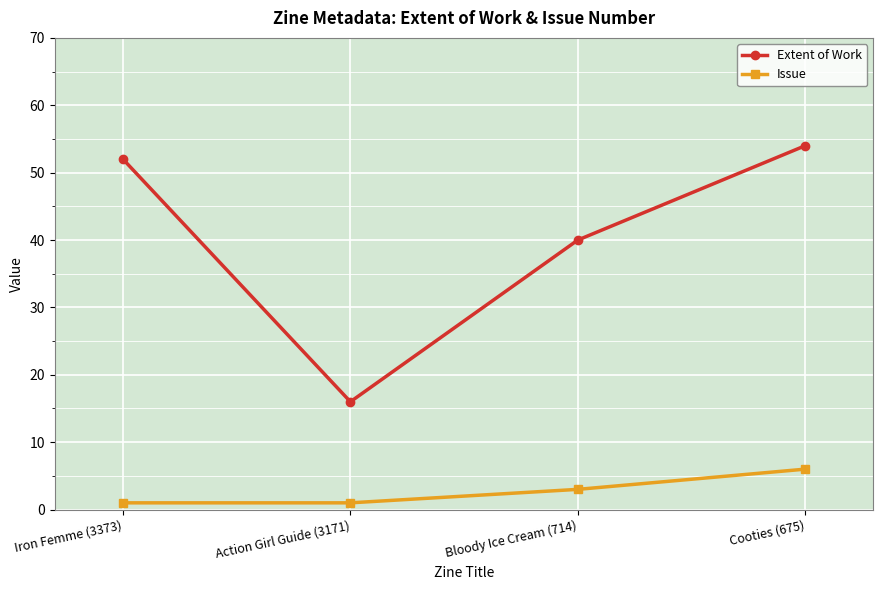

What is the difference between the maximum and second lowest values in the Issue series?

5